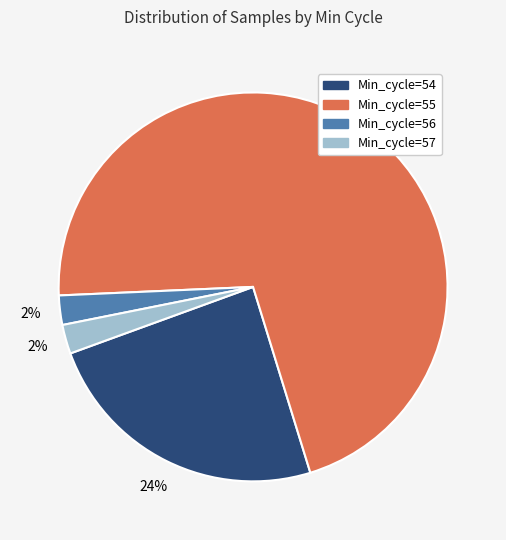

What is the largest slice in the pie chart?

Min_cycle=55